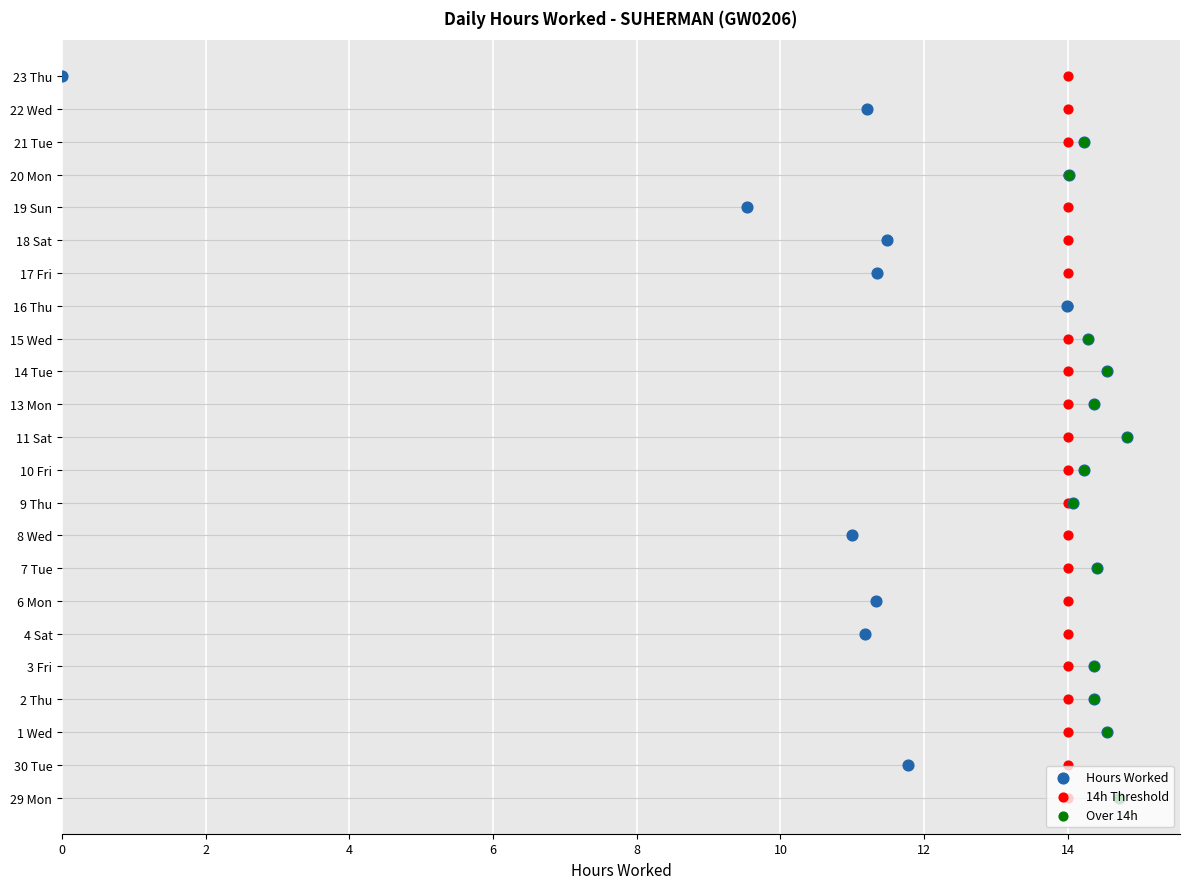

What are all the series names shown in the legend?

Hours Worked, 14h Threshold, Over 14h